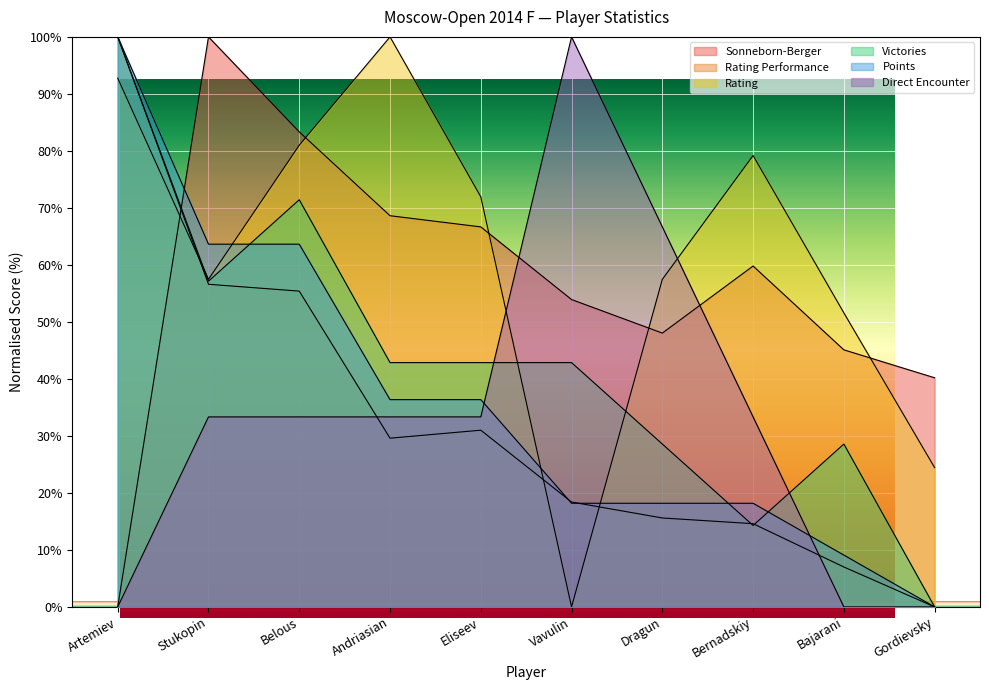

List the labels in order of Points value, largest first.

Artemiev, Stukopin, Belous, Andriasian, Eliseev, Vavulin, Dragun, Bernadskiy, Bajarani, Gordievsky